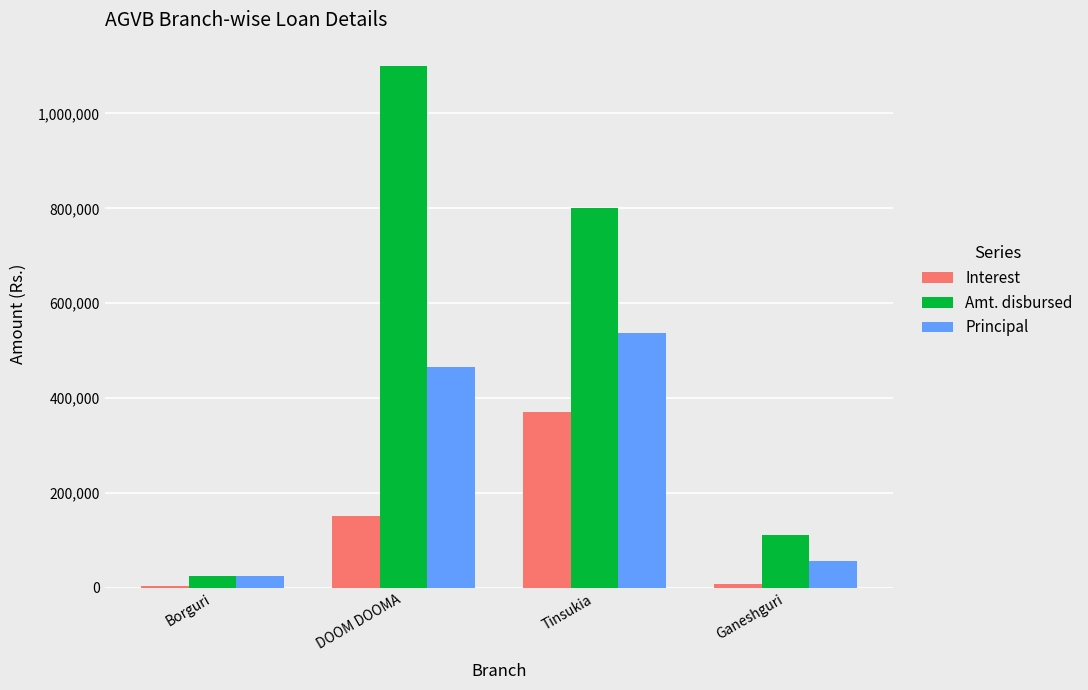

The value of Interest at Tinsukia is 157881. True or false?

False